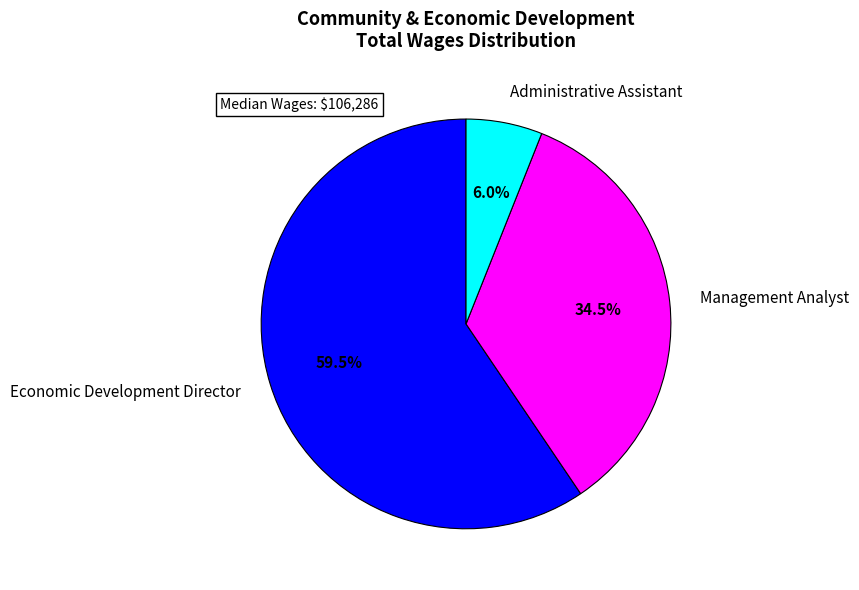

Combined, do Economic Development Director and Administrative Assistant account for over 50%?

Yes